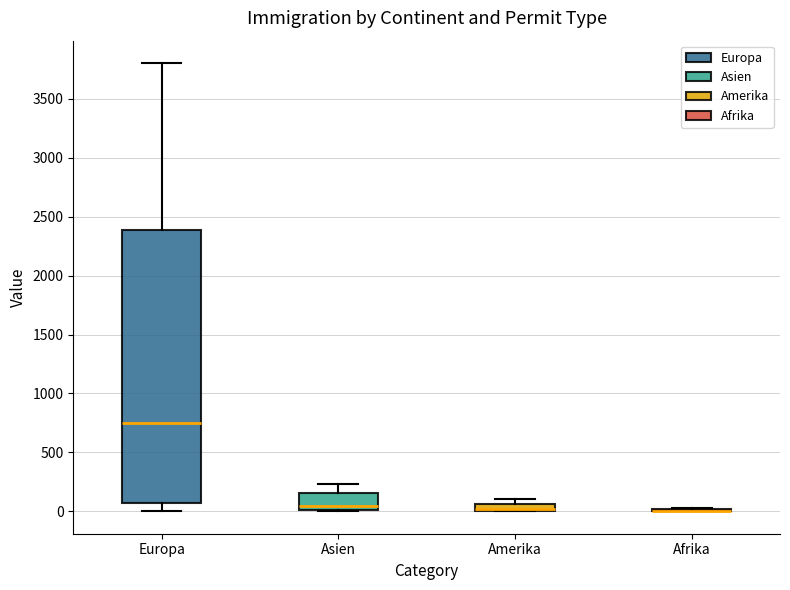

Where is the lower edge of the box for Amerika on the y-axis? The values are not printed on the chart, so give them approximately, as read against the axis.

0